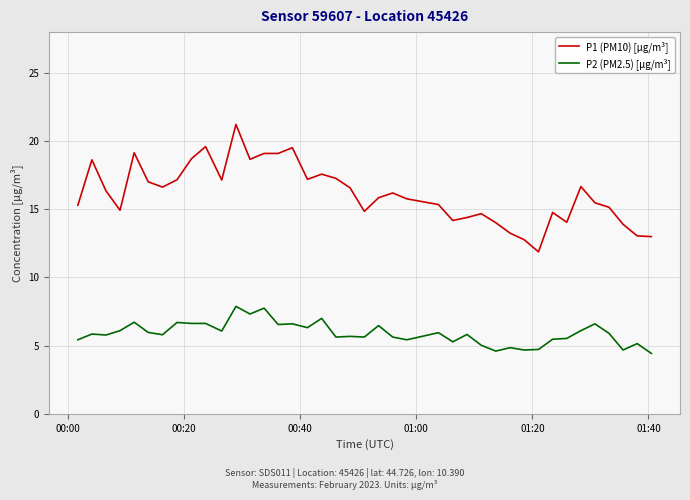

What is the minimum value shown in the chart?

4.4